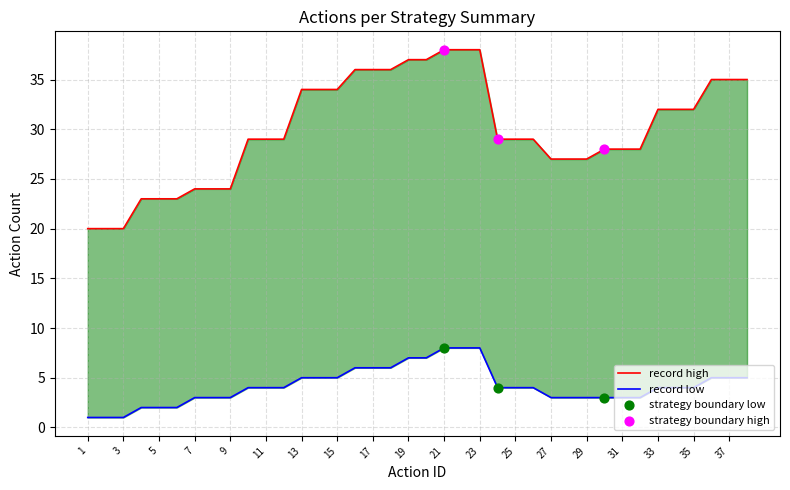

Is the value of record high at 20 greater than the value of record low at 28?

Yes